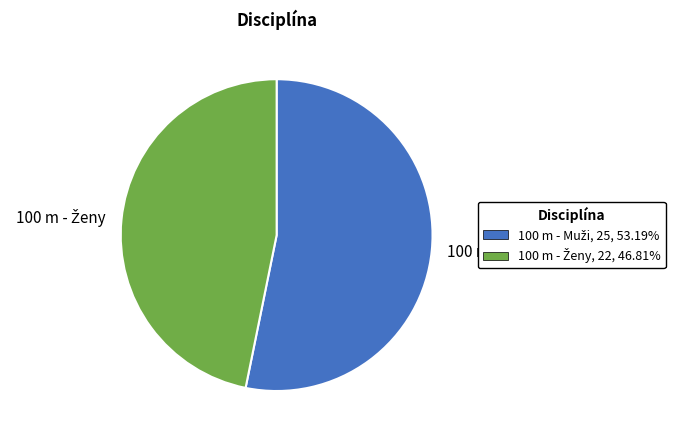

Does any single category account for the majority?

Yes